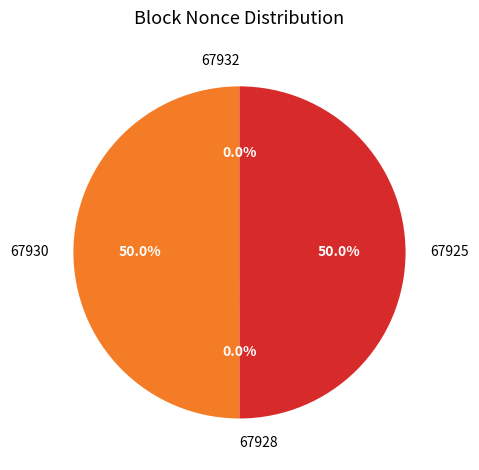

To the nearest percent, what is the average slice percentage?

25%